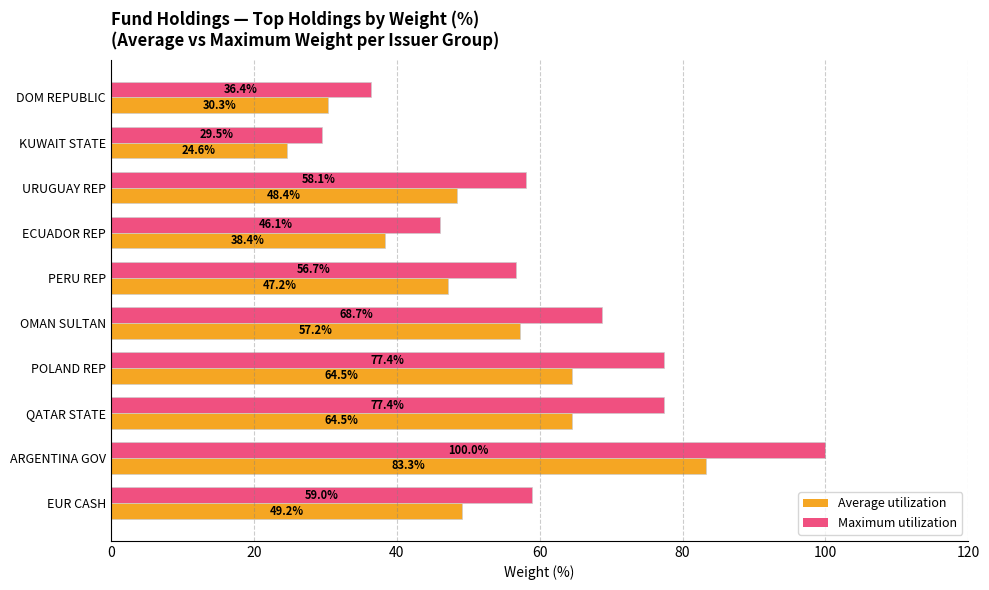

Which series has the widest spread of values?

Maximum utilization